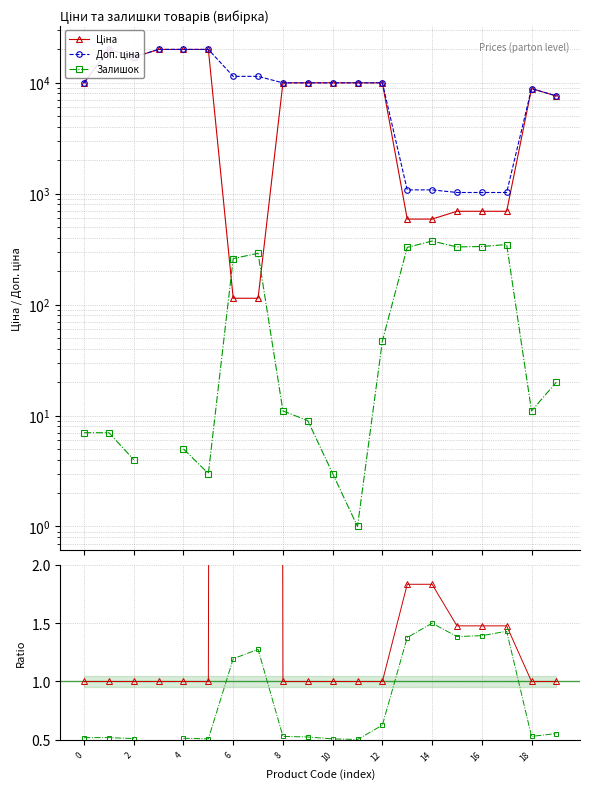

The Залишок (norm) series shows 1.4 at 16. True or false?

True